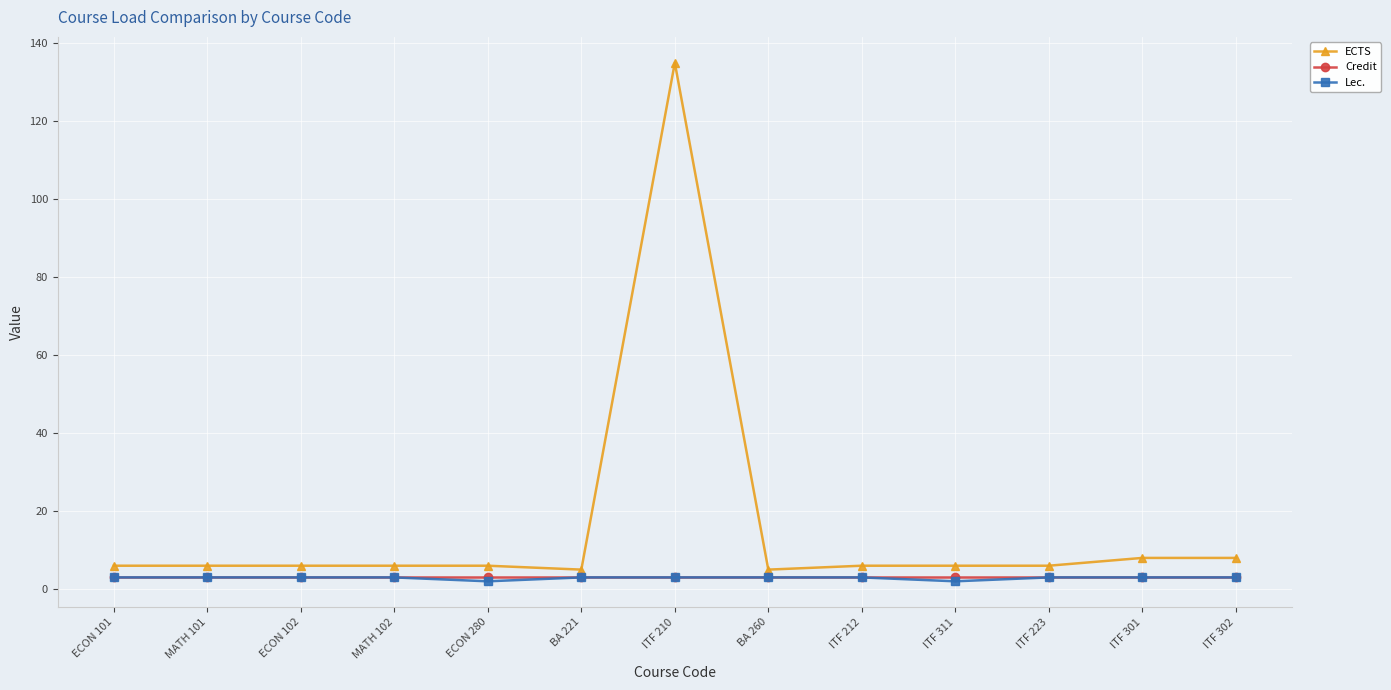

What is the greatest value displayed?

135